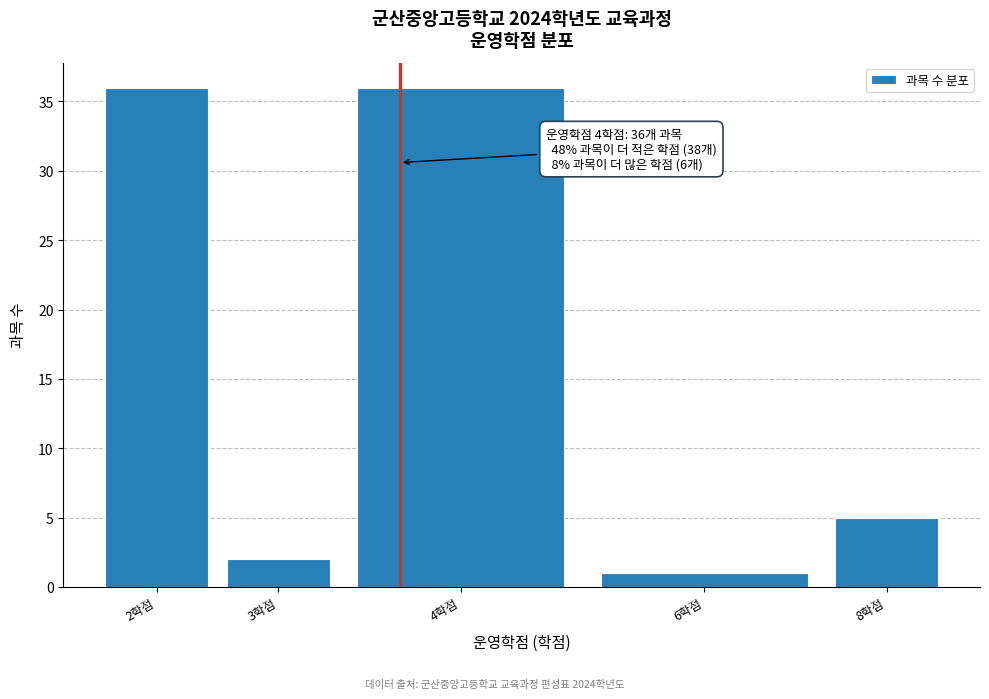

Reading left to right, what are all the values shown in this chart?

36	2	36	1	5